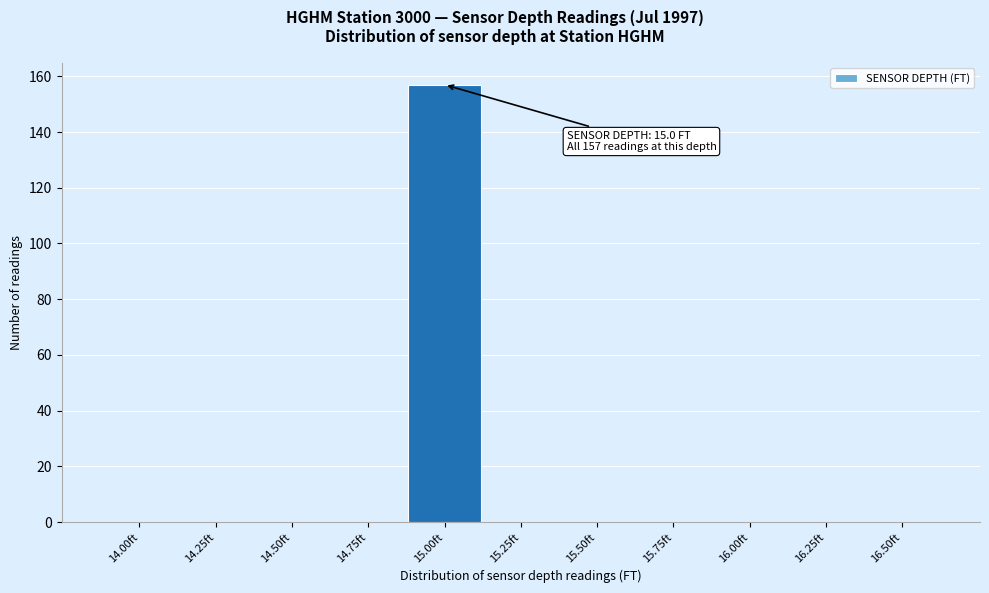

Reading left to right, transcribe all the data shown in this chart.

14.00ft=0	14.25ft=0	14.50ft=0	14.75ft=0	15.00ft=157	15.25ft=0	15.50ft=0	15.75ft=0	16.00ft=0	16.25ft=0	16.50ft=0